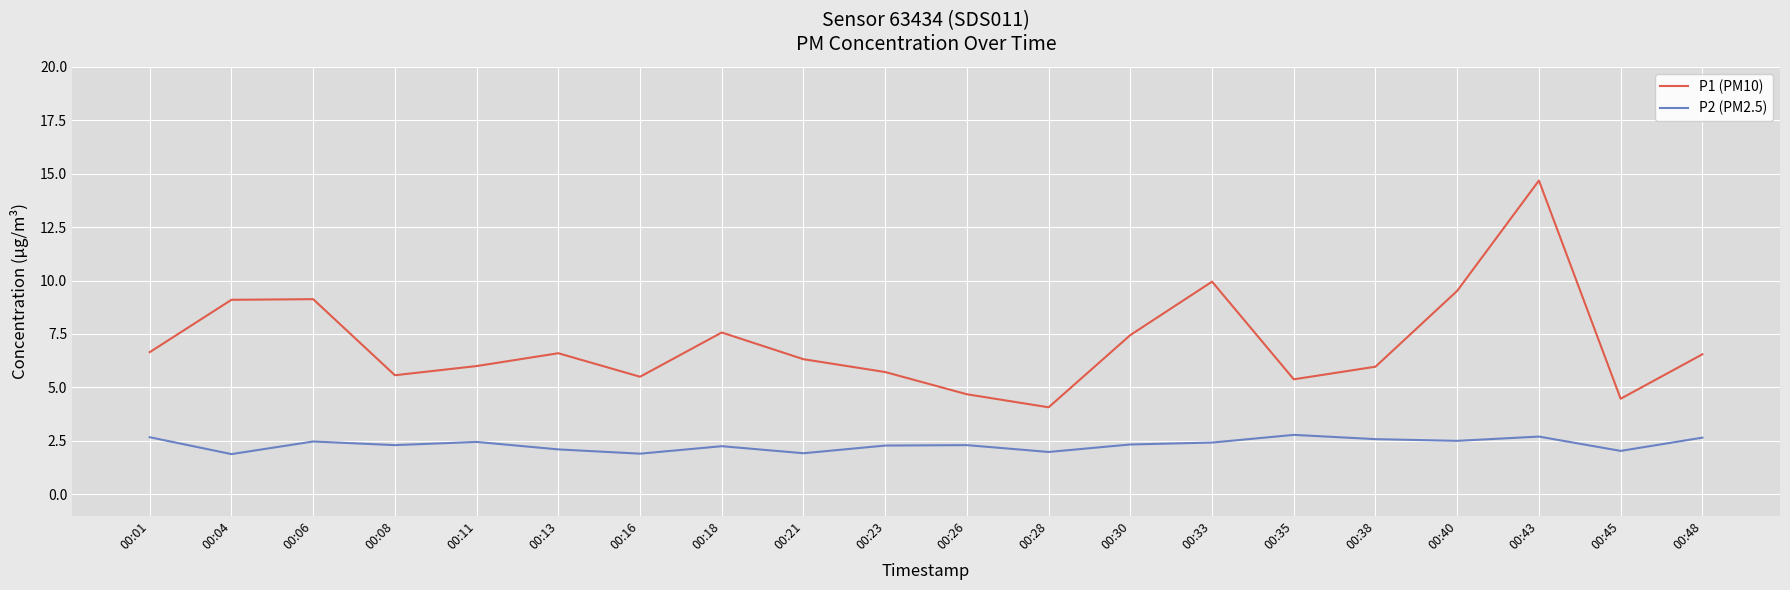

What is the sum of all P2 (PM2.5) values?

46.5